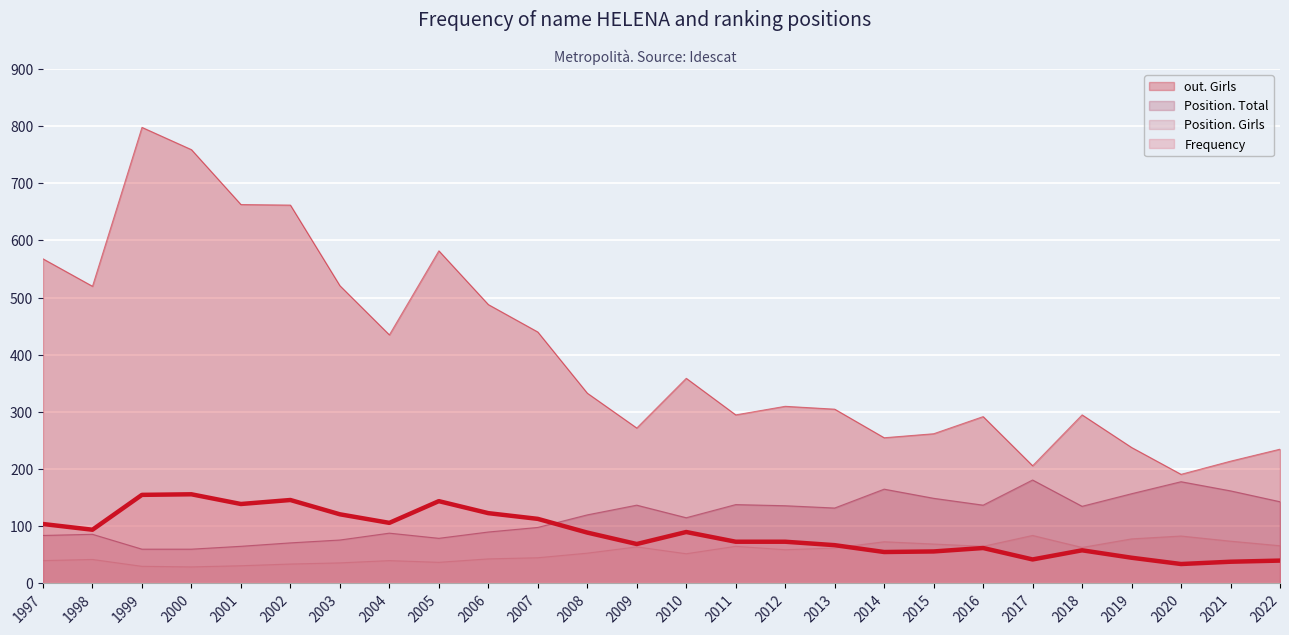

Which series changed the most between 2012 and 2013?

Frequency